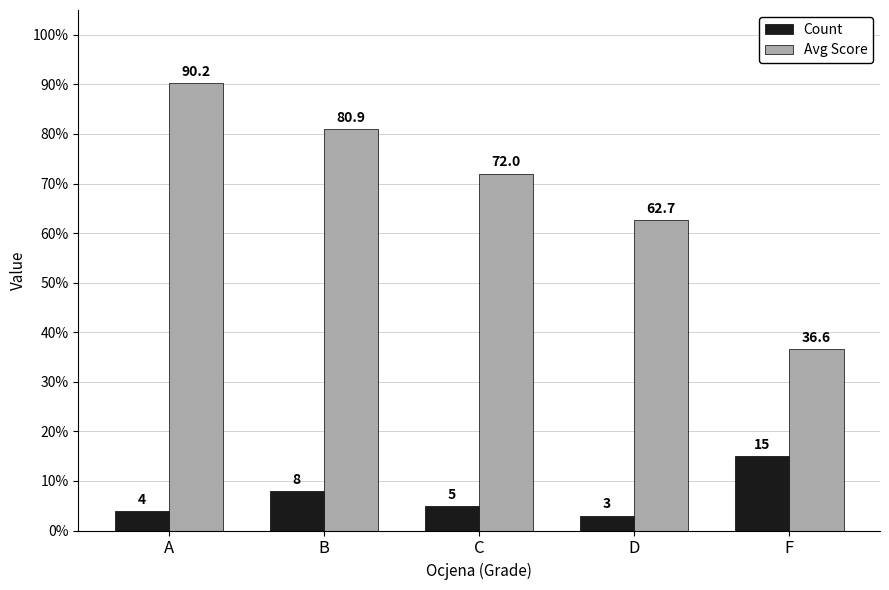

How many bars are there in total?

10